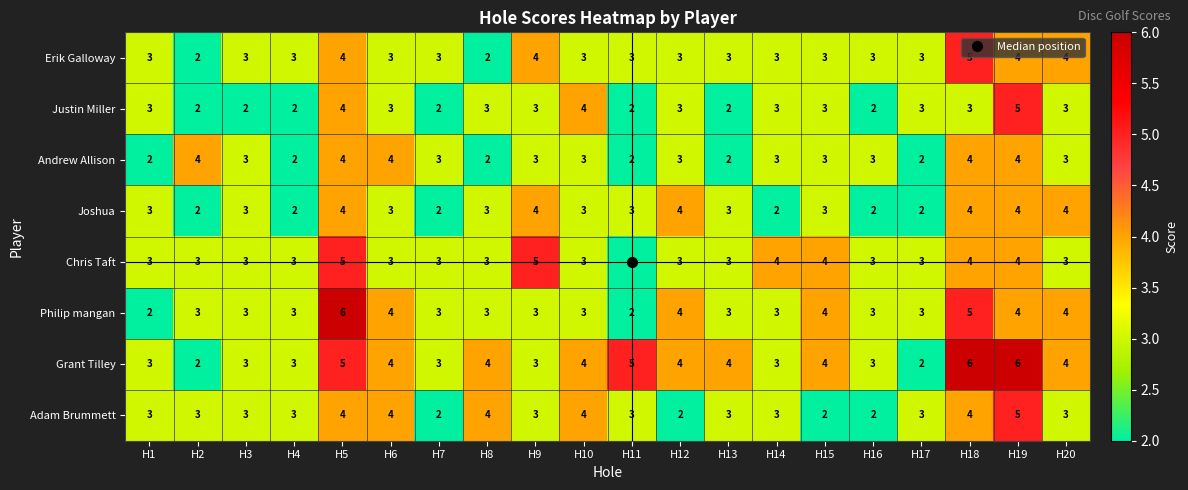

Is the value of Joshua at H11 greater than the value of Chris Taft at H19?

No